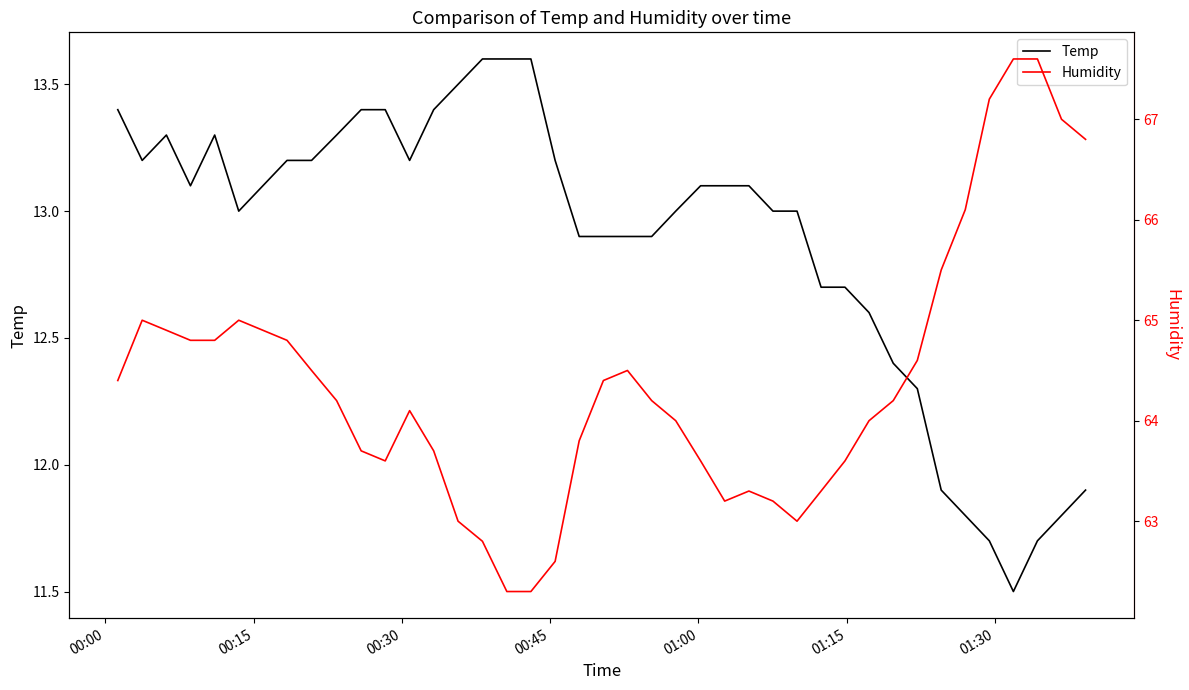

What is the highest value of the Temp series?

13.6